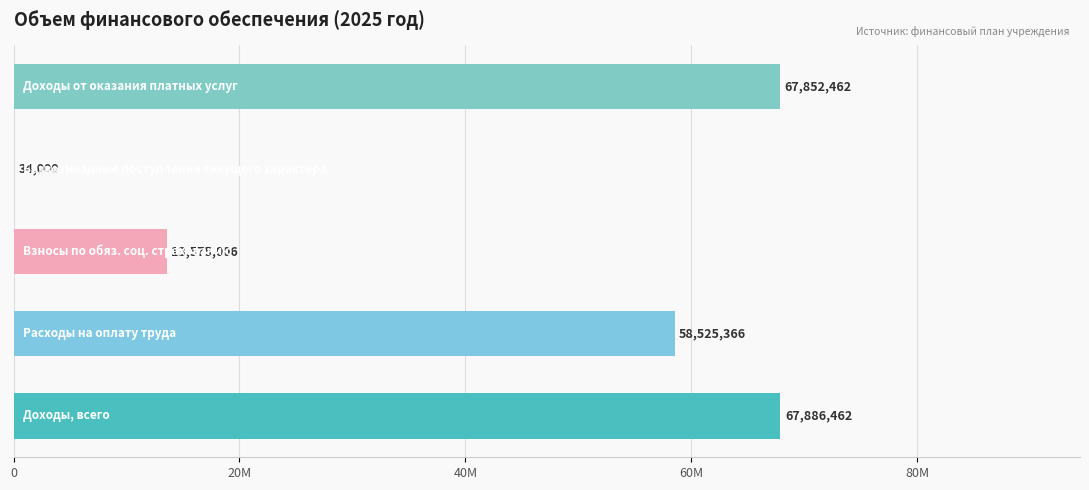

Rank the categories by value from lowest to highest.

Безвозмездные денежные поступления текущего характера, Взносы по обязательному социальному страхованию, Расходы на оплату труда, Доходы от оказания платных услуг, Доходы, всего